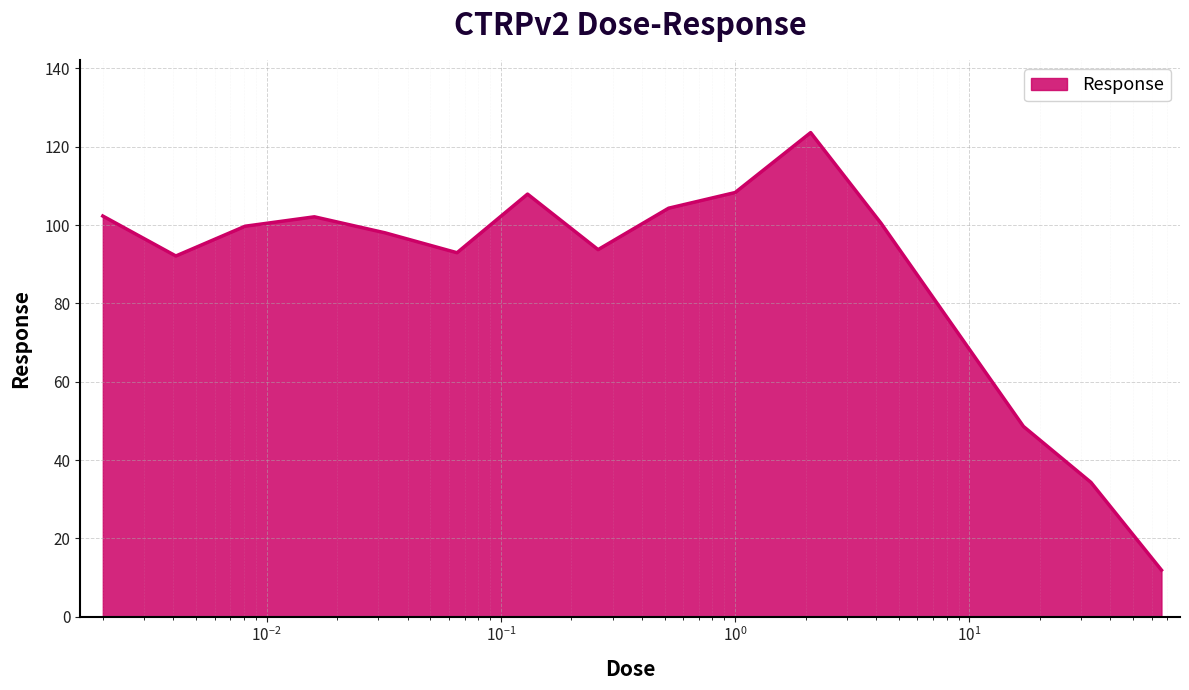

What is the minimum value shown in the chart?

11.9